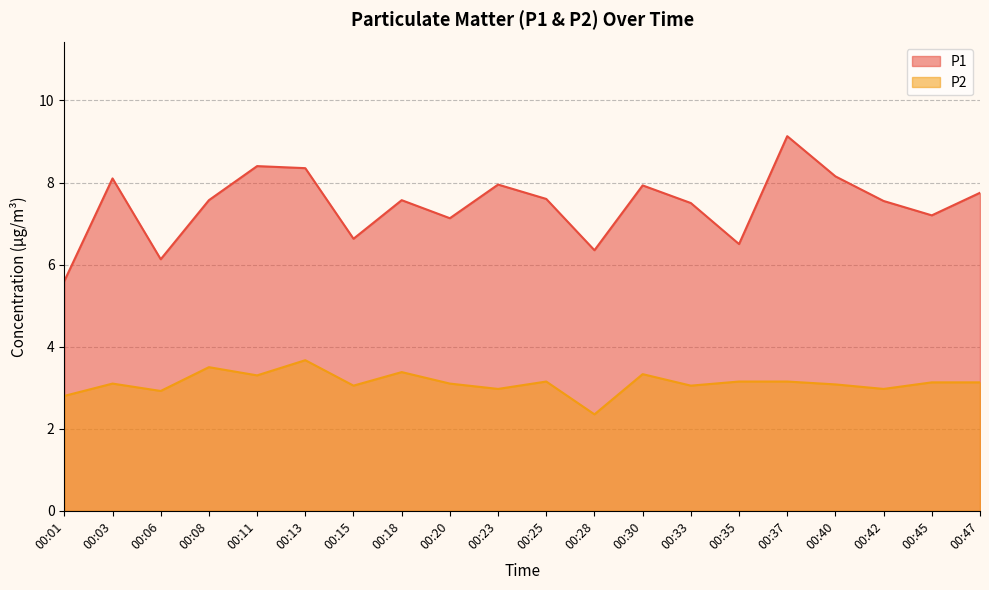

The P1 series shows 7.5 at 00:33. True or false?

True